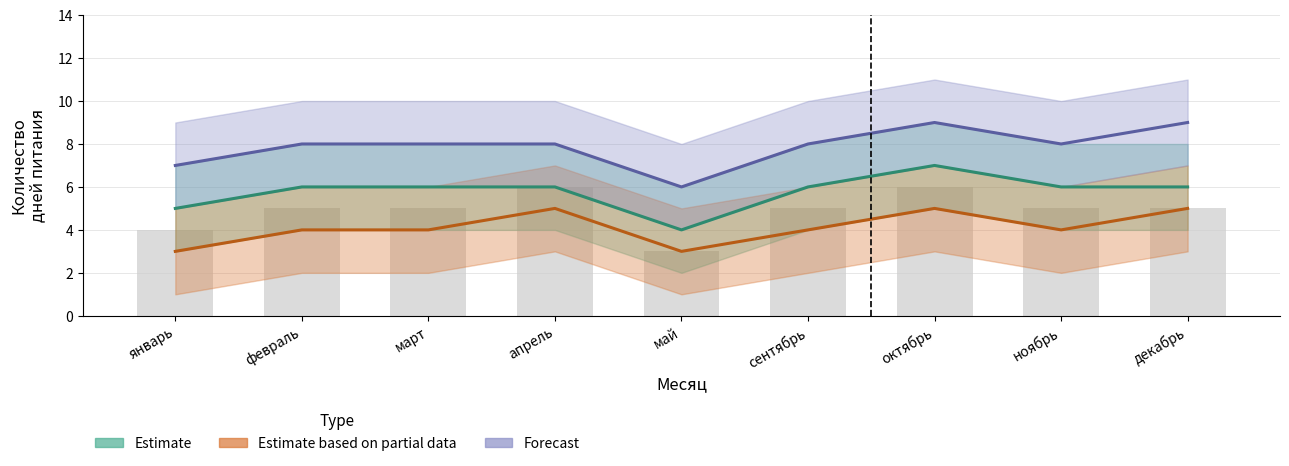

What is the sum of the Estimate values at март and ноябрь?

12